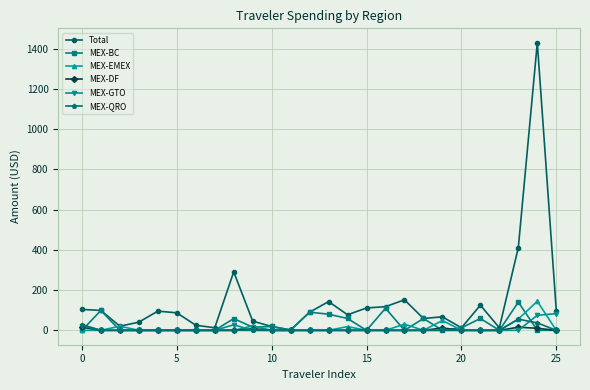

What is the highest value of the Total series?

1428.9